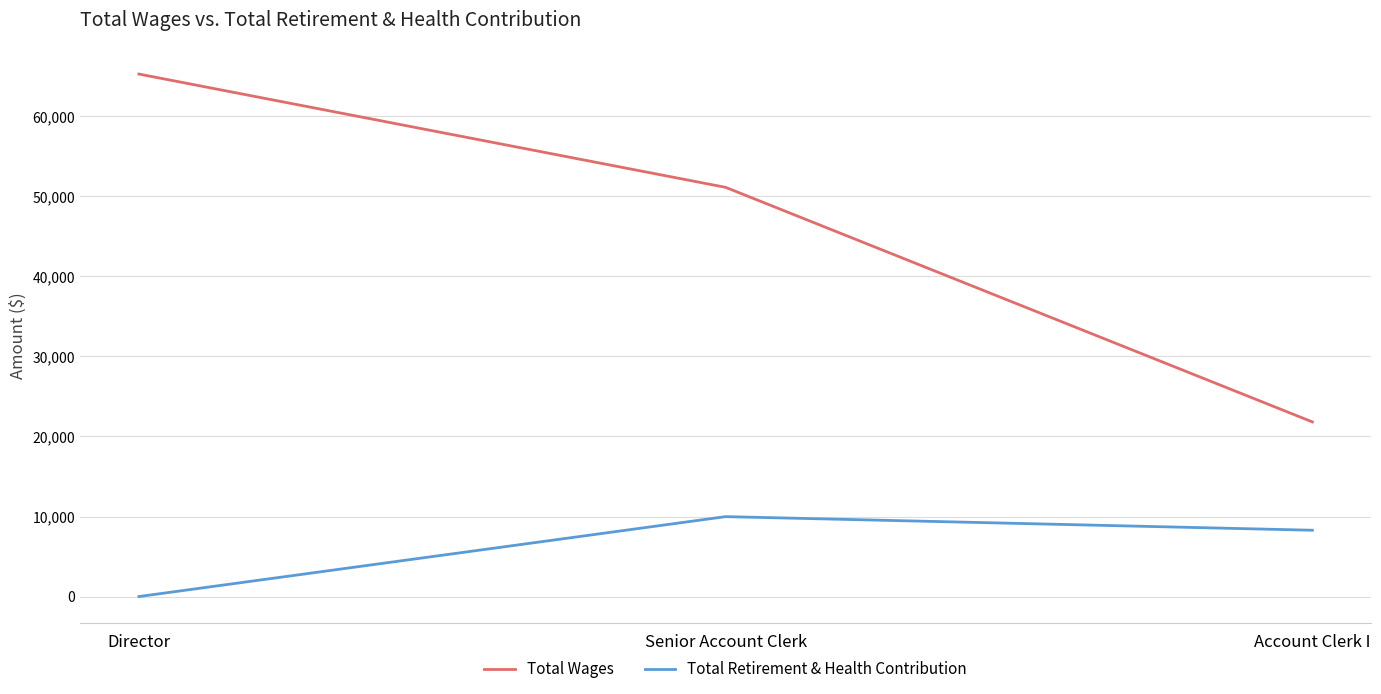

Is the value of Total Wages at Account Clerk I greater than the value of Total Retirement & Health Contribution at Senior Account Clerk?

Yes